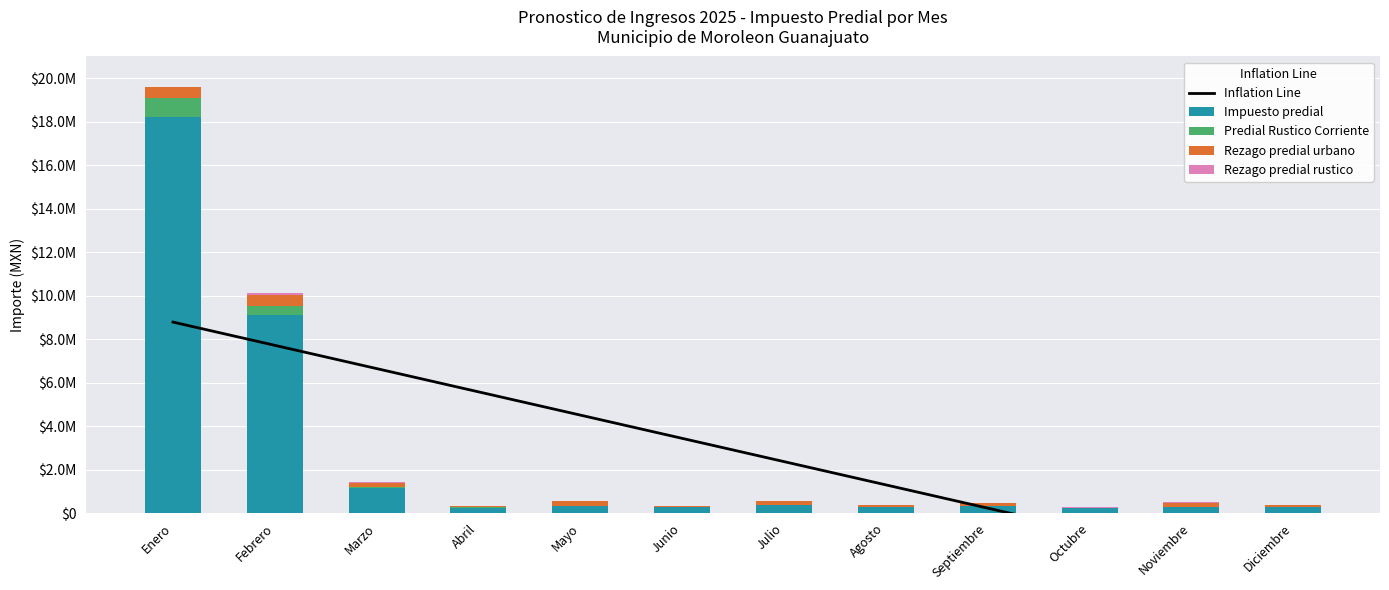

Which series has the widest spread of values?

Impuesto predial